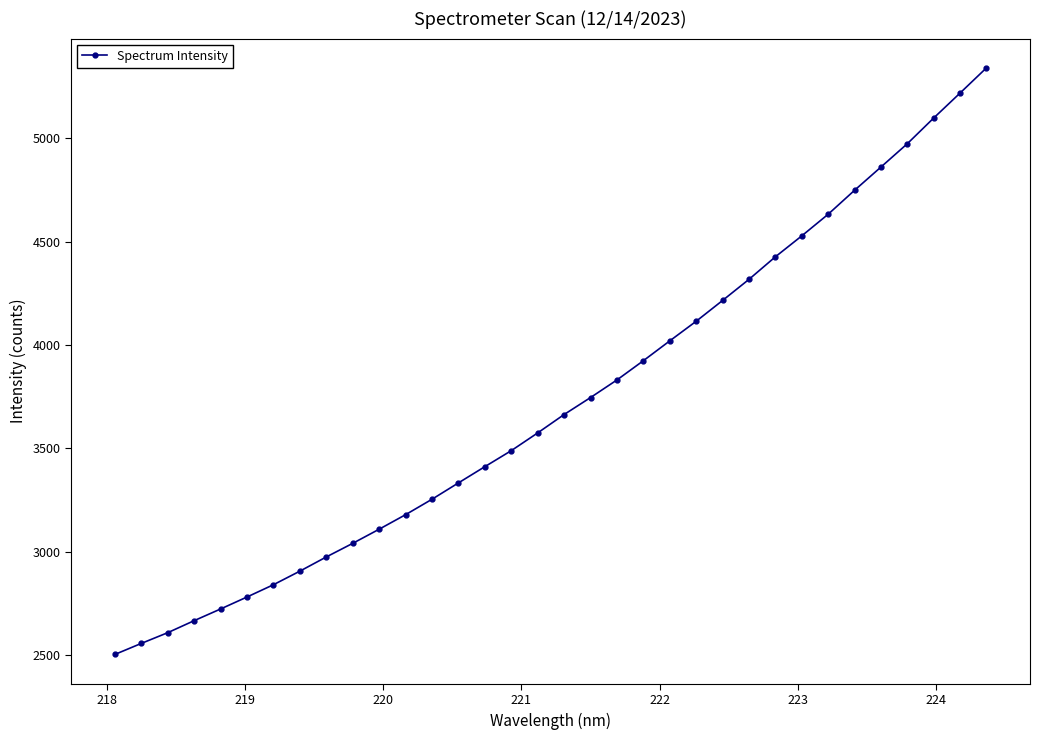

What is the maximum value shown in the chart?

5339.4